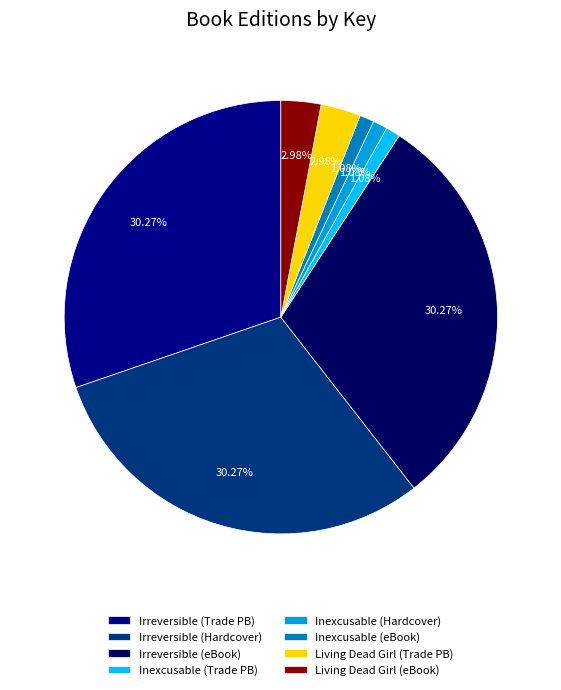

Approximately how many times larger is the value at Living Dead Girl (Trade PB) compared to Inexcusable (Trade PB)?

2.8